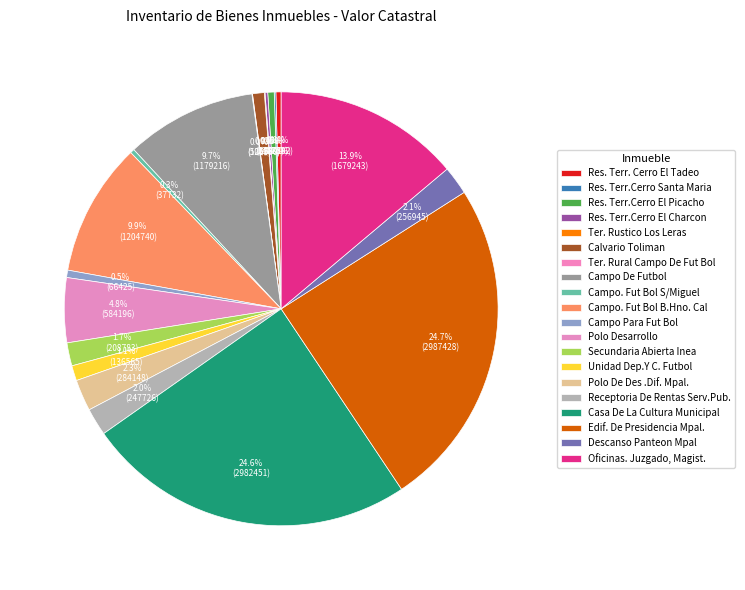

How many slices are in this pie chart?

20